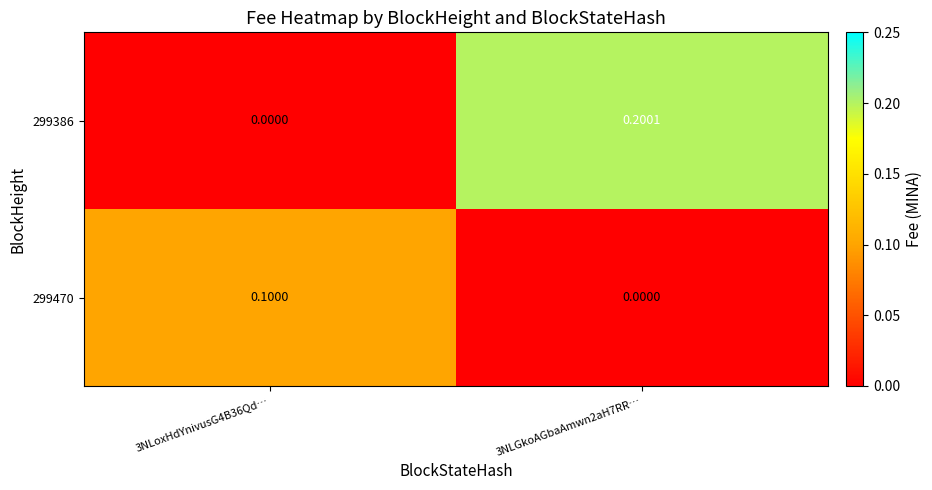

Is the value of 299386 at 3NLGkoAGbaAmwn2aH7RR… greater than the value of 299470 at 3NLGkoAGbaAmwn2aH7RR…?

Yes